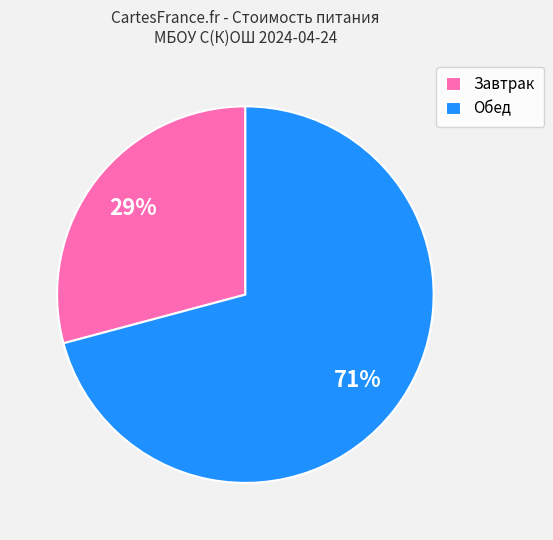

True or false: Обед accounts for 62% of the total.

False